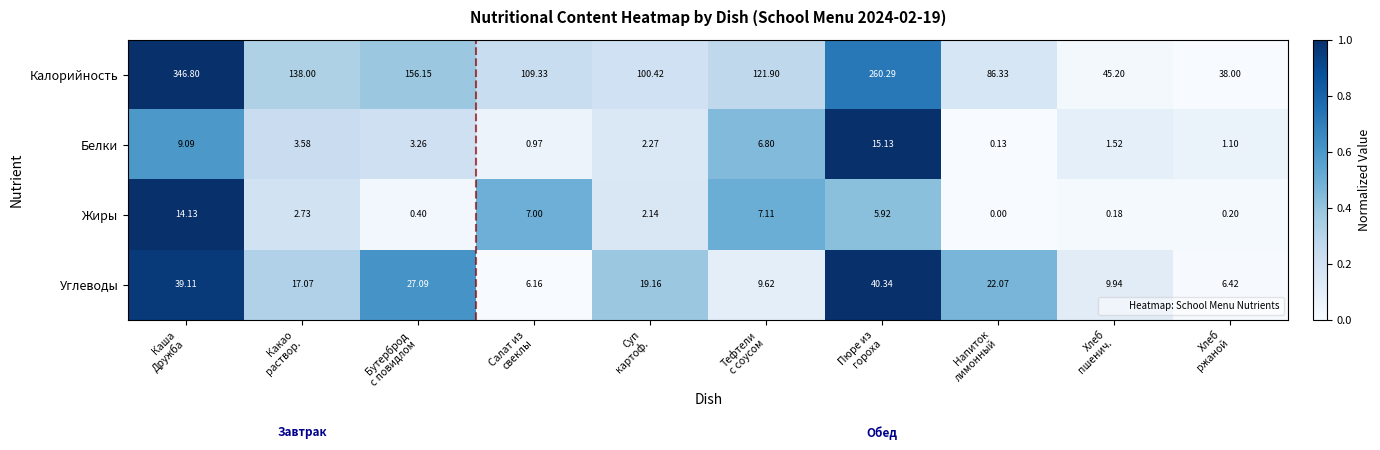

Rank the series by their maximum value, from highest to lowest.

Калорийность, Углеводы, Белки, Жиры